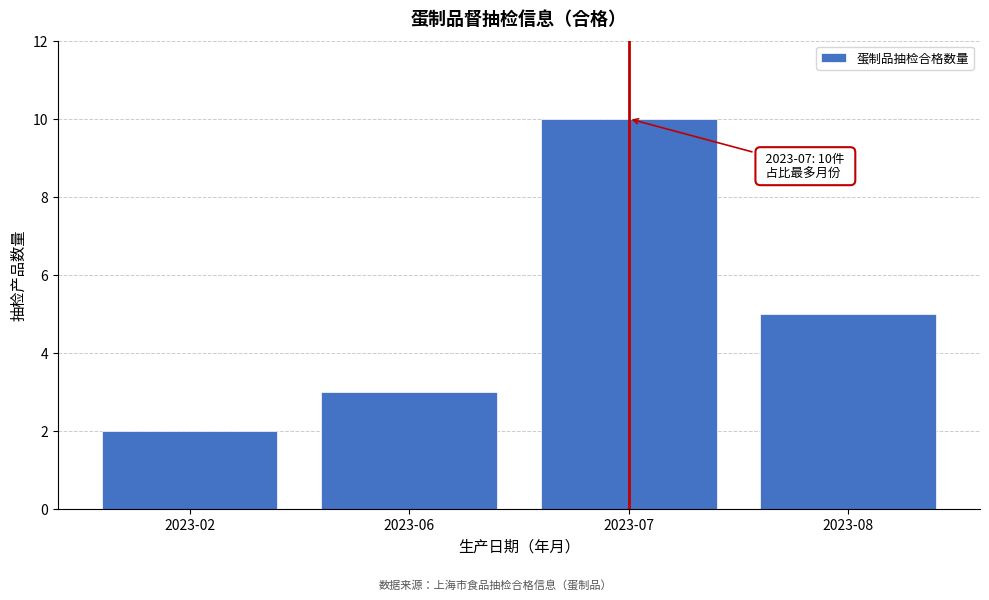

Reading right to left, list all the values displayed in this chart.

5	10	3	2